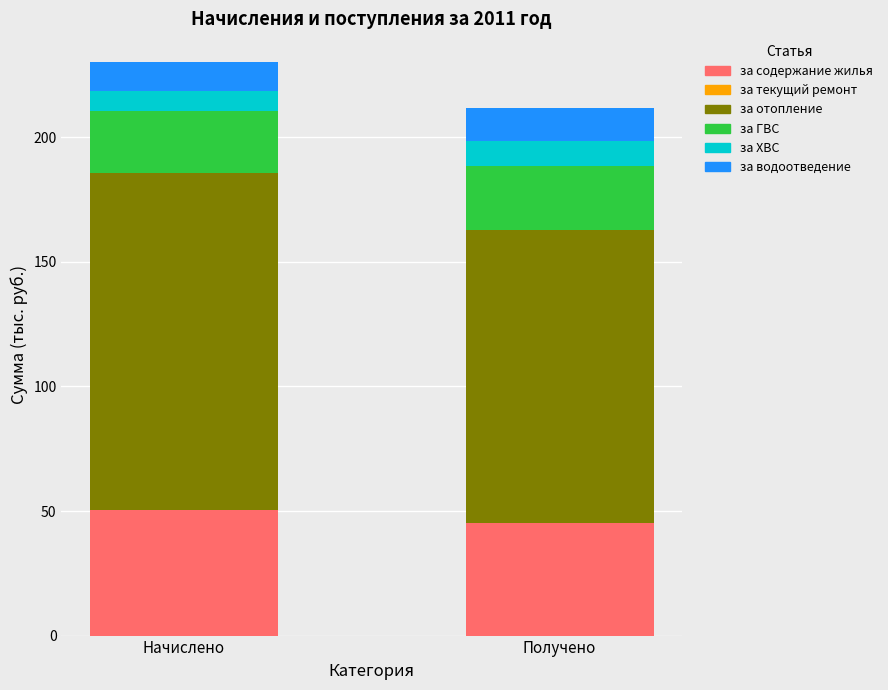

At which label does за содержание жилья reach its minimum?

Получено